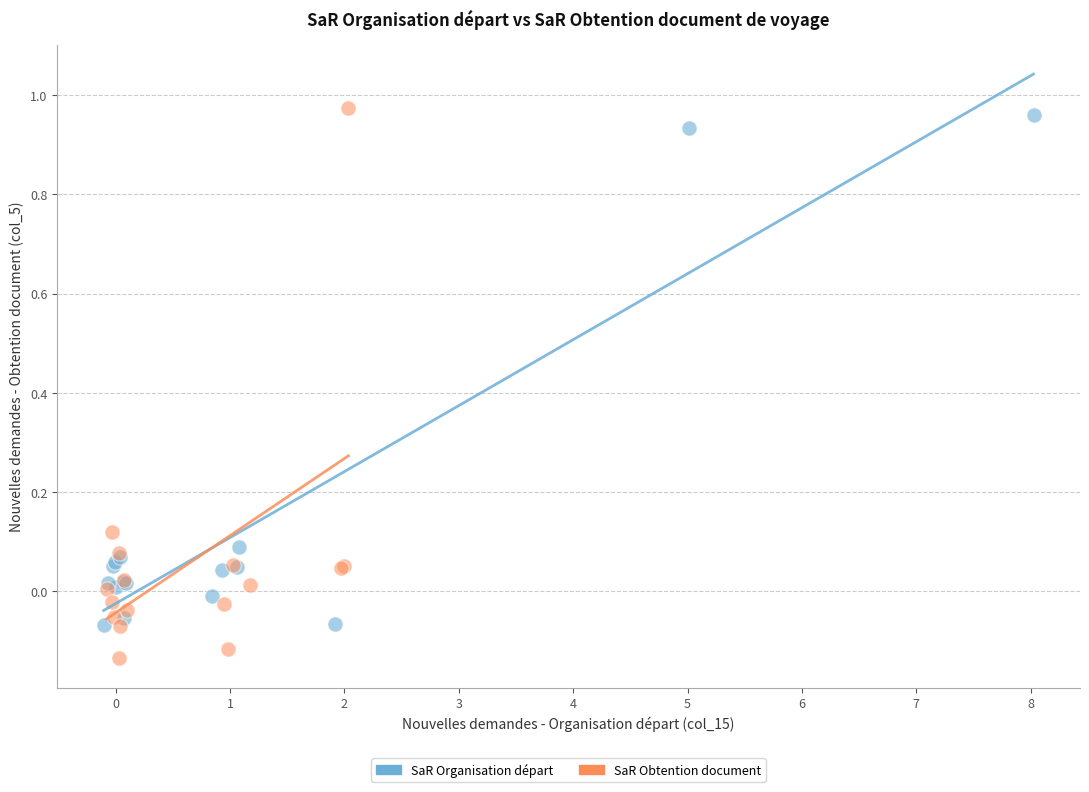

Which series contains the lowest Y value?

SaR Obtention document